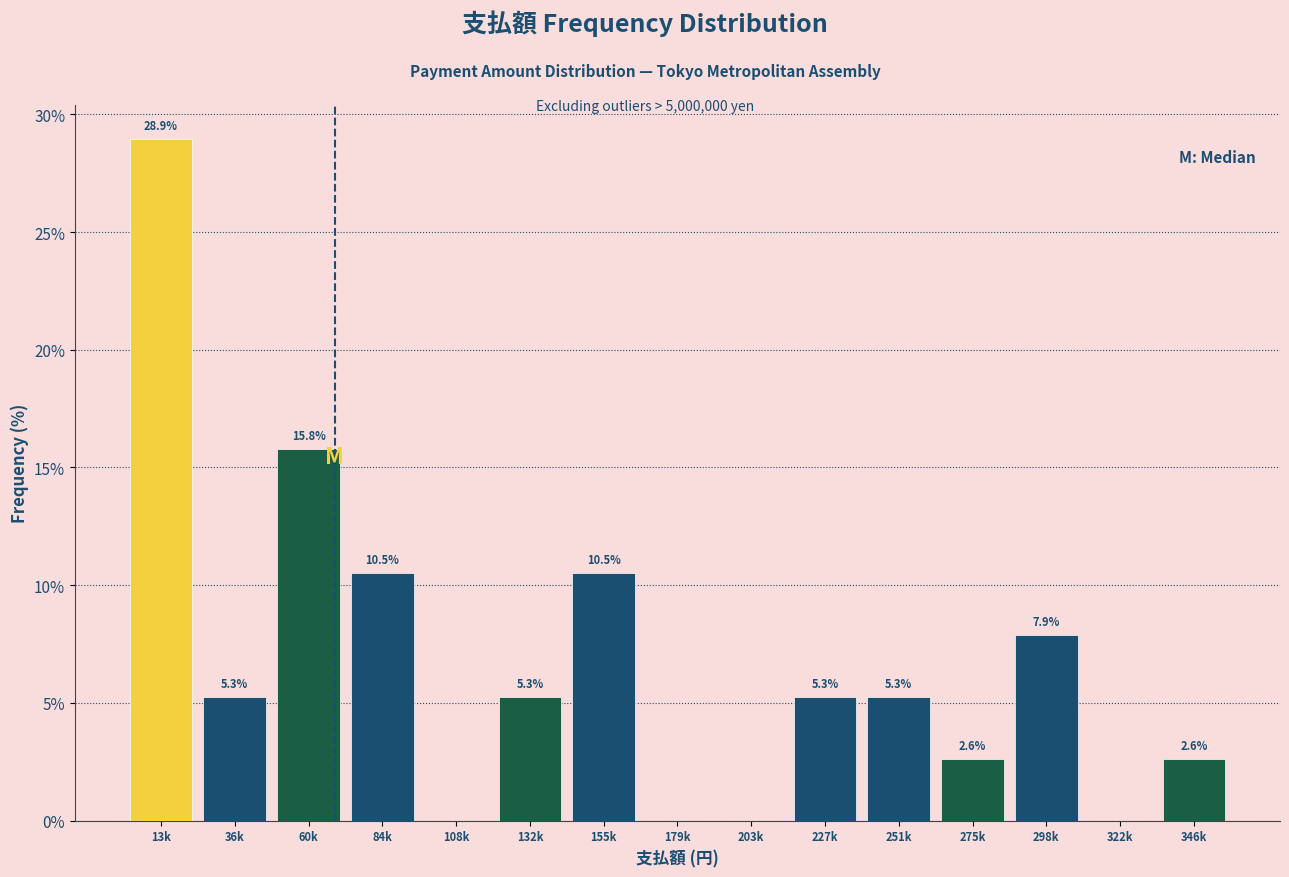

Reading right to left, list all the values displayed in this chart.

346k=2.6	322k=0.0	298k=7.9	275k=2.6	251k=5.3	227k=5.3	203k=0.0	179k=0.0	155k=10.5	132k=5.3	108k=0.0	84k=10.5	60k=15.8	36k=5.3	13k=28.9